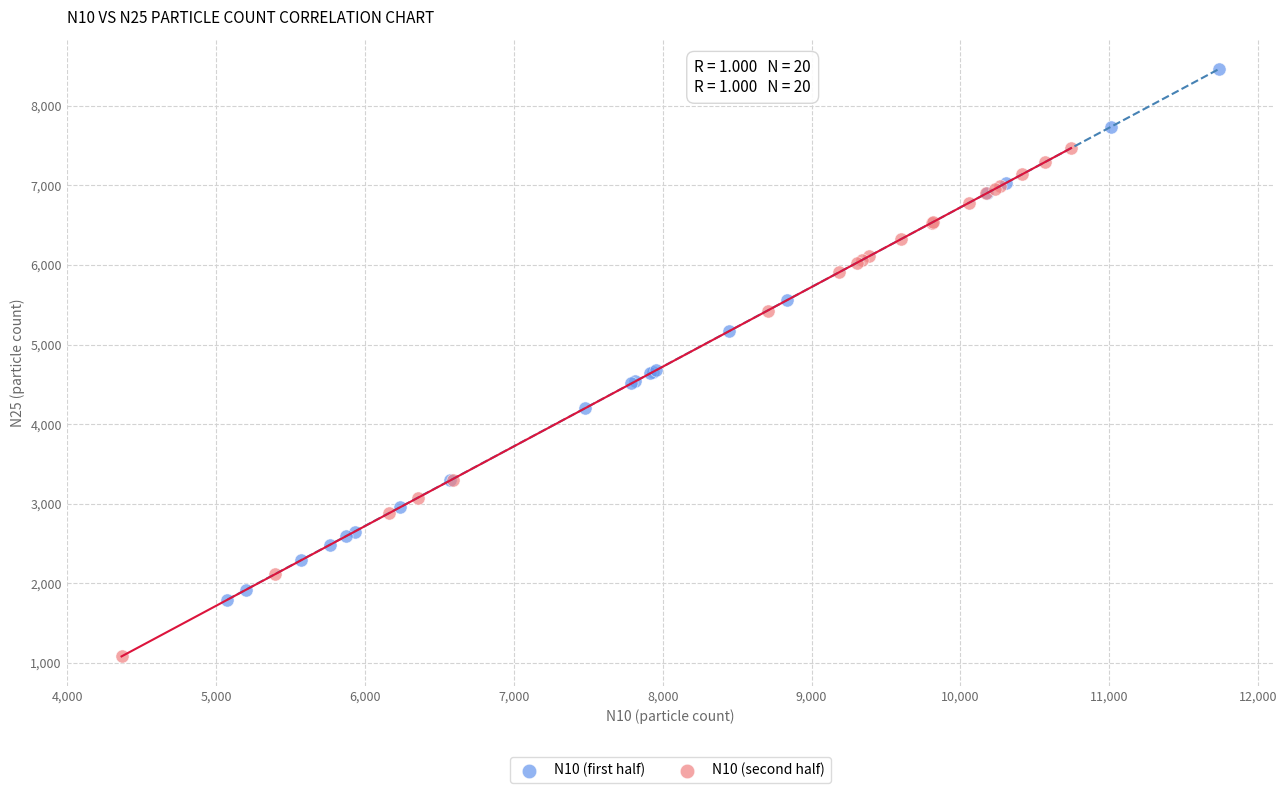

Which series reaches the minimum Y coordinate?

N10 (second half)